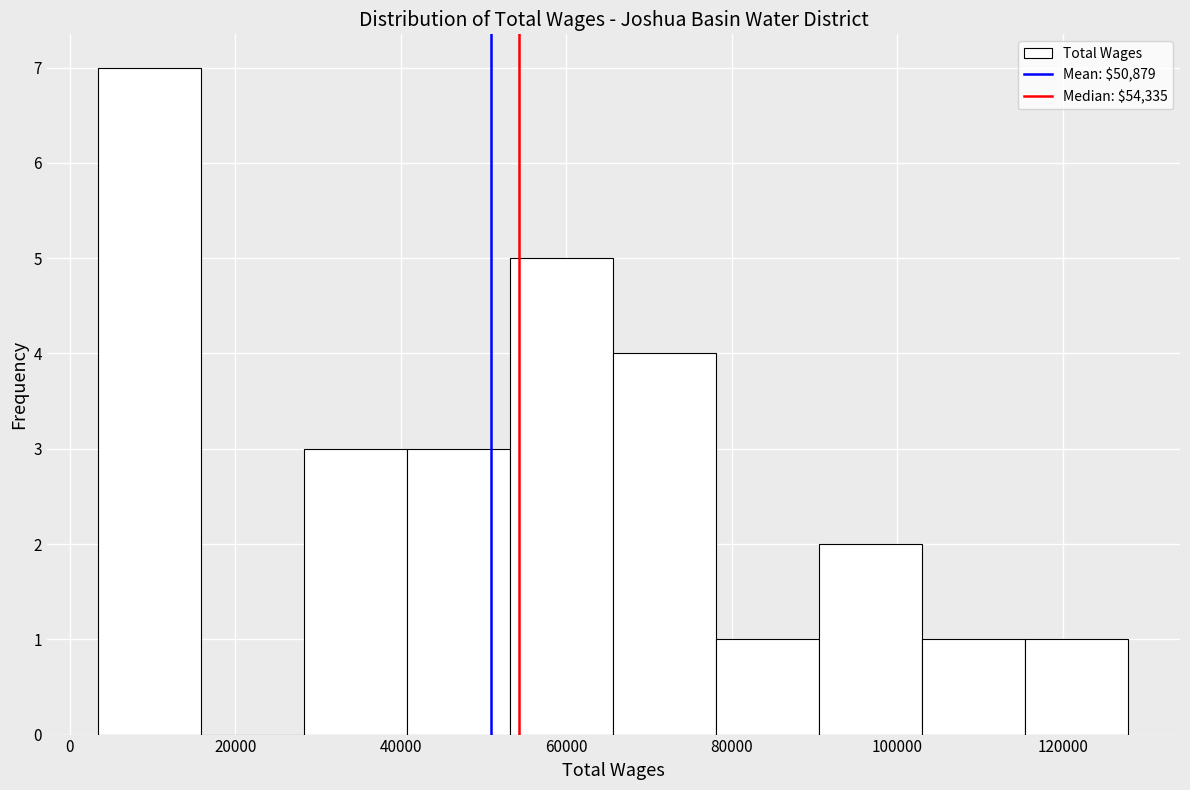

Reading left to right, transcribe this chart: for each bar, give the range it covers on the x-axis and its height. Neither the bar edges nor the heights are printed on the chart, so give them approximately, as read against the axes.

4000 to 16000: 7
16000 to 28000: 0
28000 to 40000: 3
40000 to 54000: 3
54000 to 66000: 5
66000 to 78000: 4
78000 to 90000: 1
90000 to 104000: 2
104000 to 116000: 1
116000 to 128000: 1